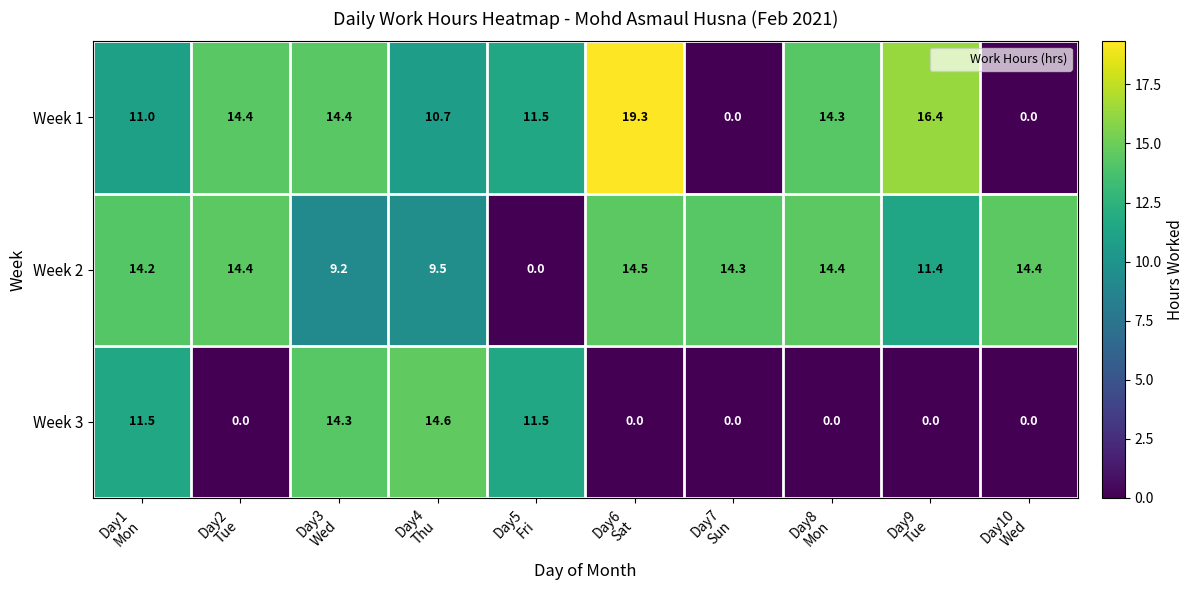

Which series has the largest range (max minus min)?

Week 1